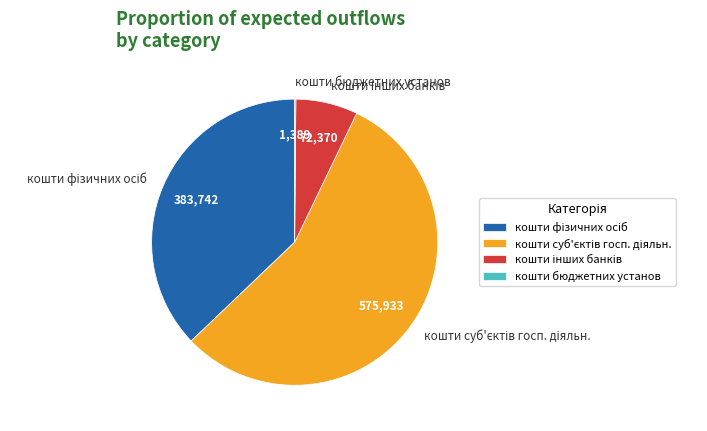

Is there any slice that represents more than half of the pie?

Yes